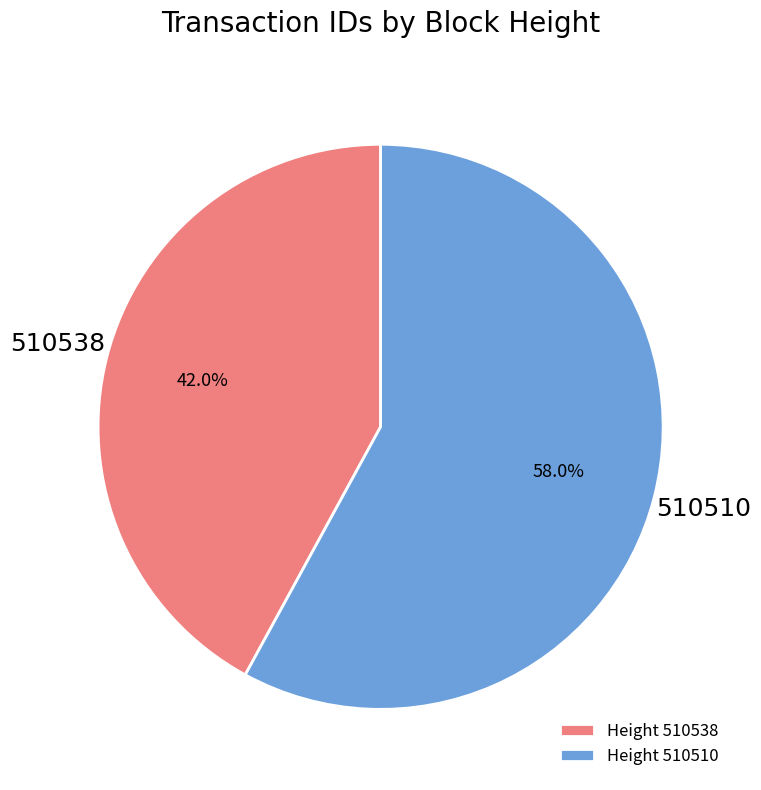

Approximately how many times larger is the value at 510538 compared to 510510?

0.7